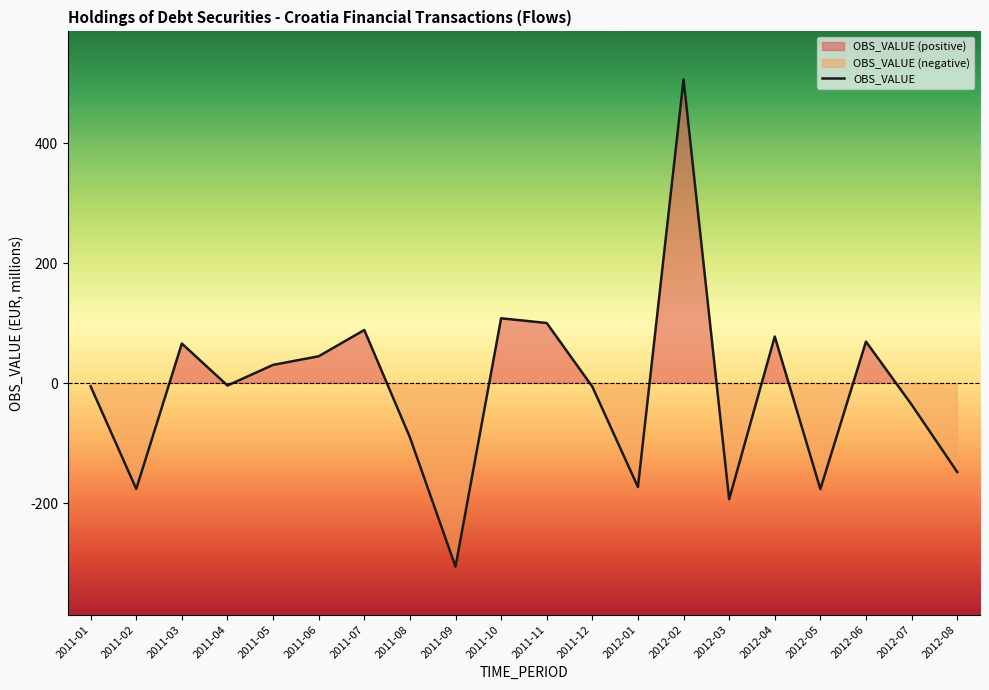

What is the greatest value displayed?

506.4